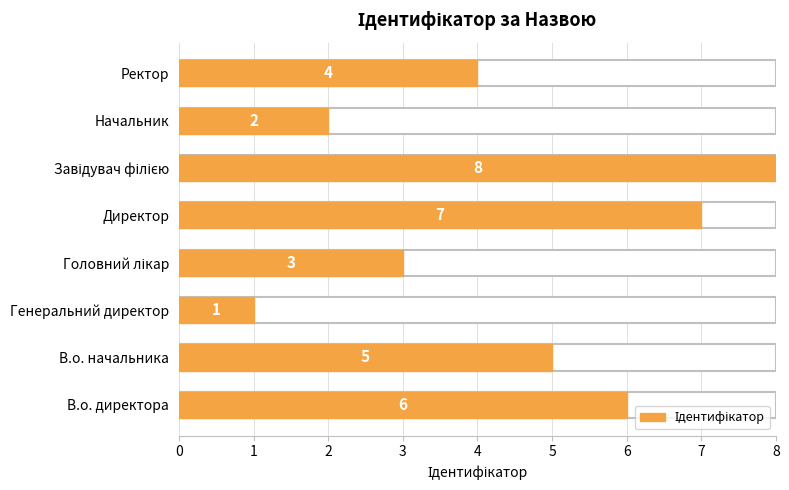

What is the greatest value displayed?

8